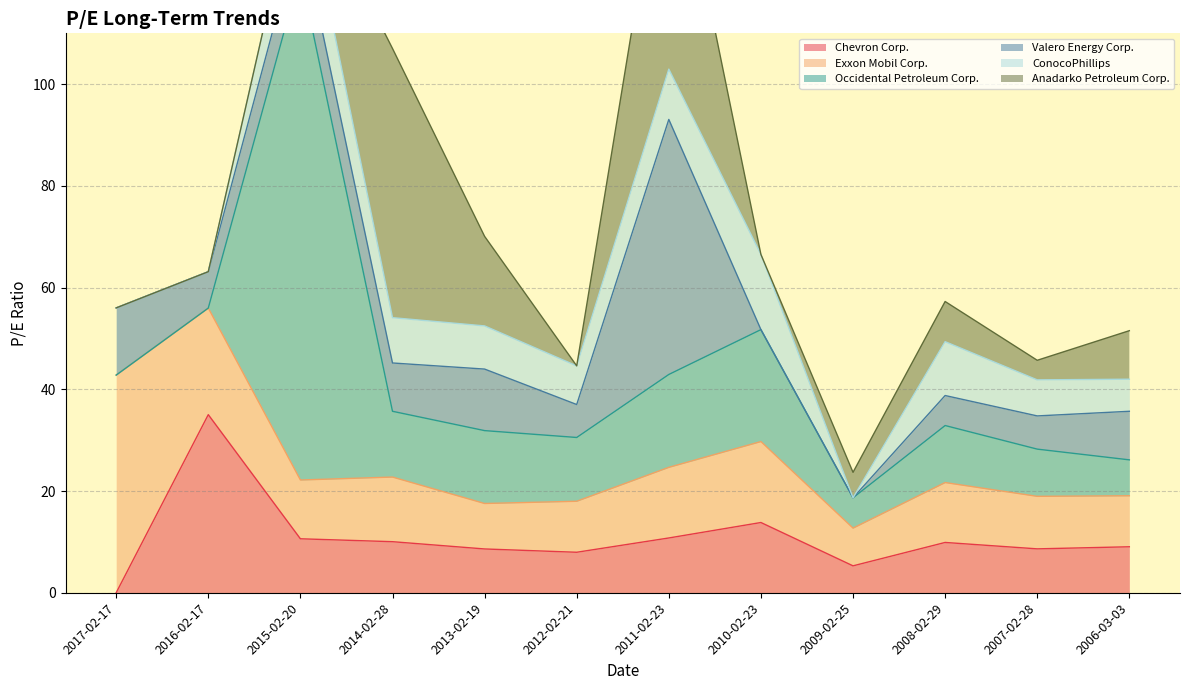

Which series has the largest range (max minus min)?

Occidental Petroleum Corp.